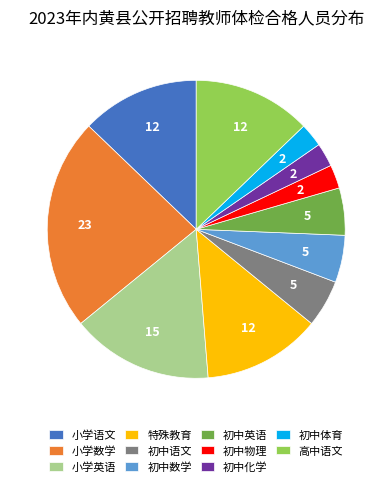

Which category has the biggest portion of the pie?

小学数学